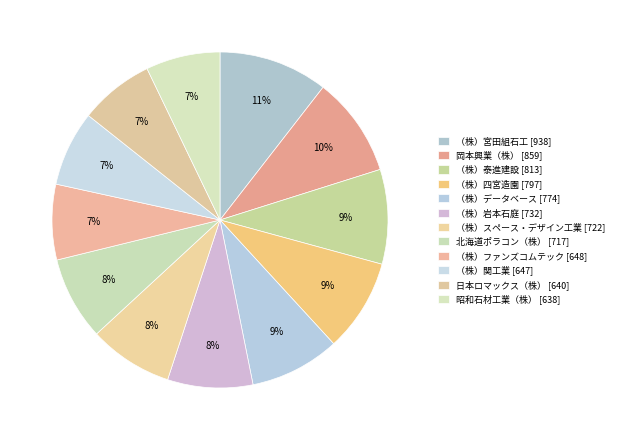

Which slice is the smallest?

昭和石材工業（株）